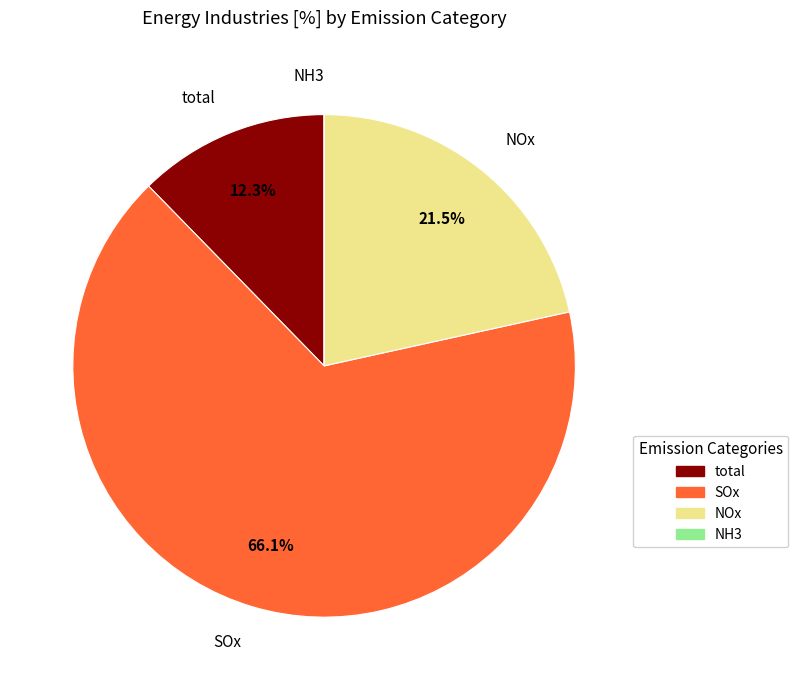

Is there any slice that represents more than half of the pie?

Yes